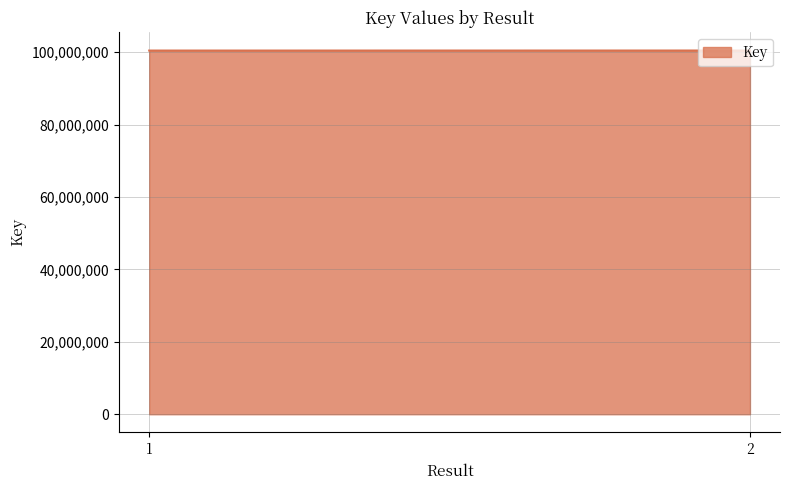

True or false: there are more than 0 points higher than both neighbors.

False